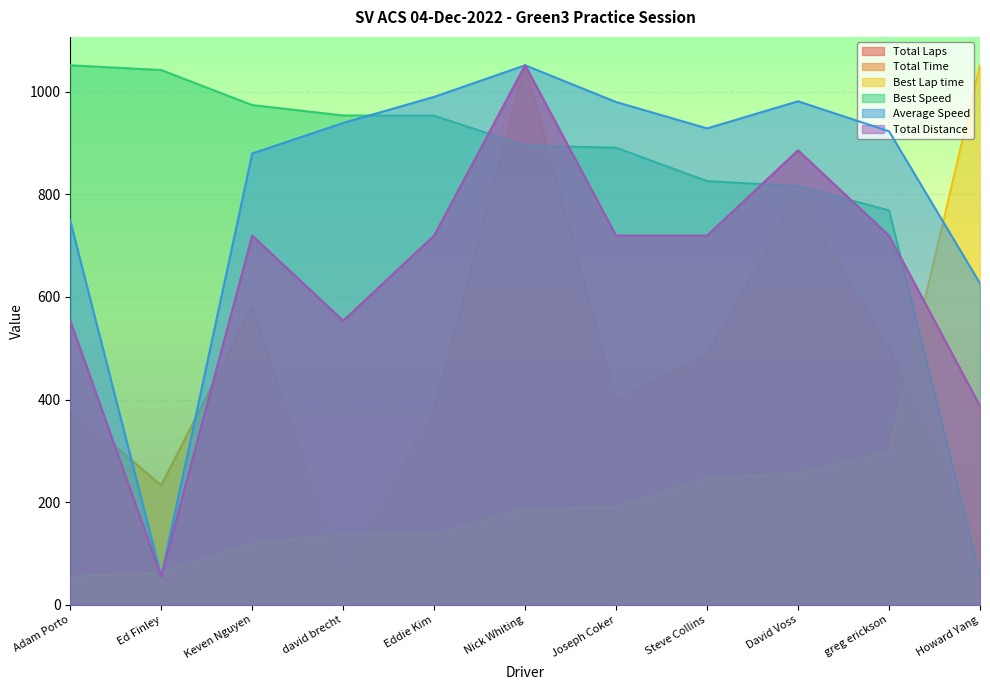

Where do Total Time and Best Speed first cross each other?

Eddie Kim and Nick Whiting